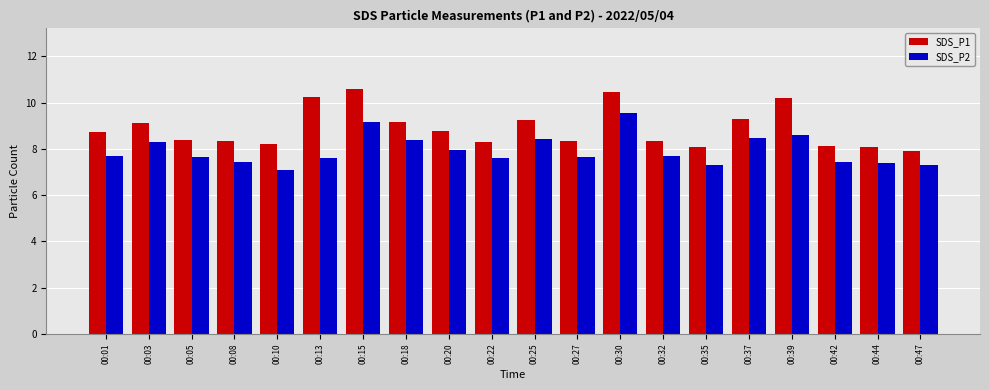

Rank the series by their maximum value, from lowest to highest.

SDS_P2, SDS_P1